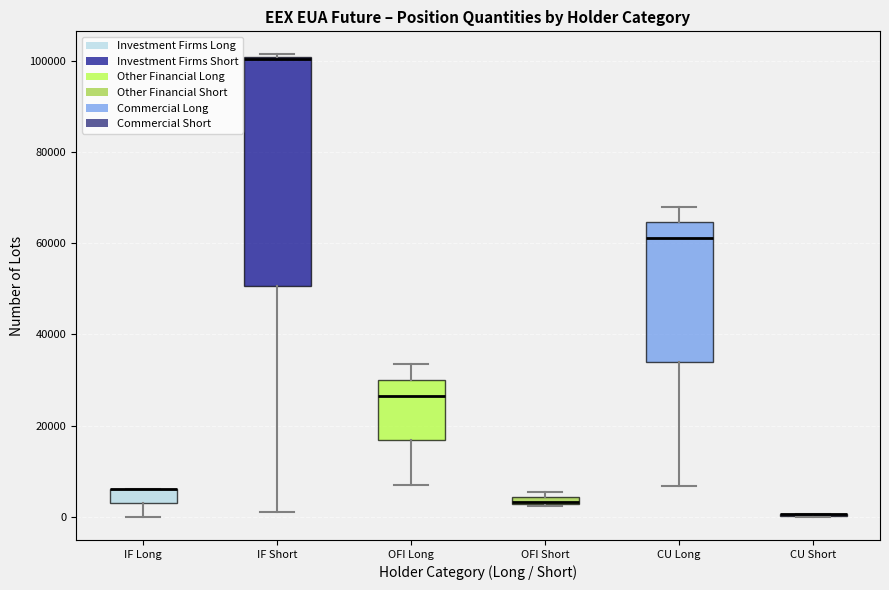

Where is the upper edge of the box for OFI Short on the y-axis? The values are not printed on the chart, so give them approximately, as read against the axis.

4000